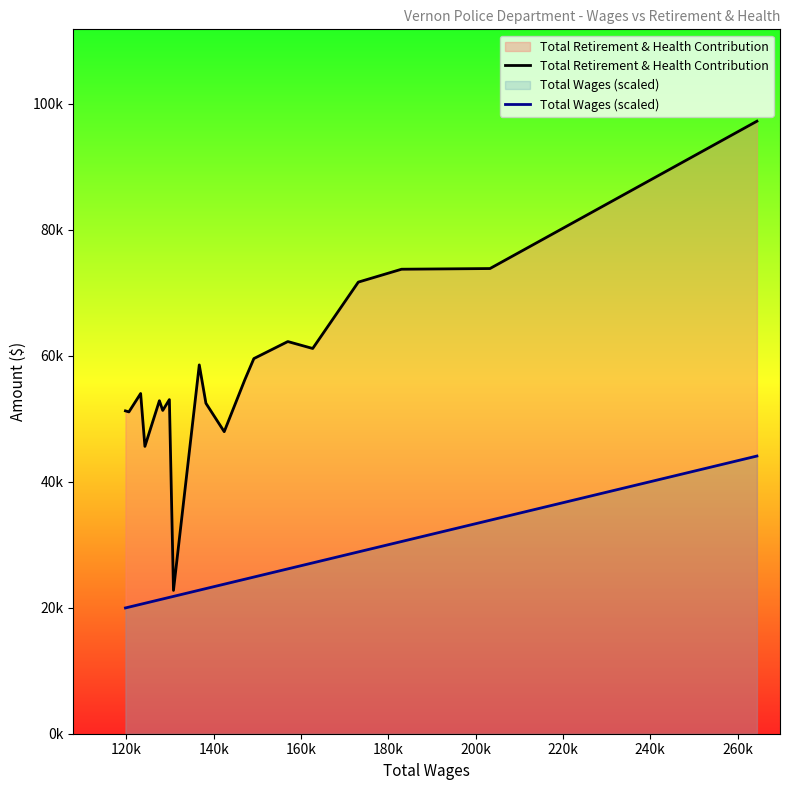

What is the minimum value shown in the chart?

19964.0